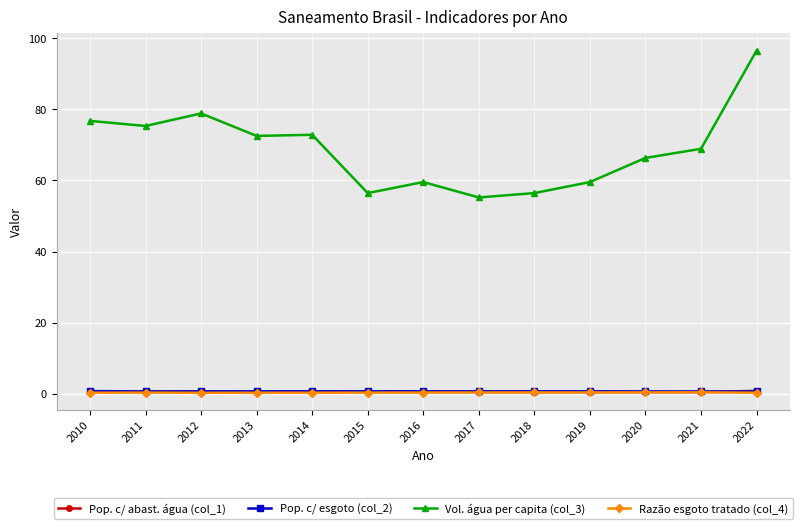

The value of Vol. água per capita (col_3) at 2014 is 107.1. True or false?

False